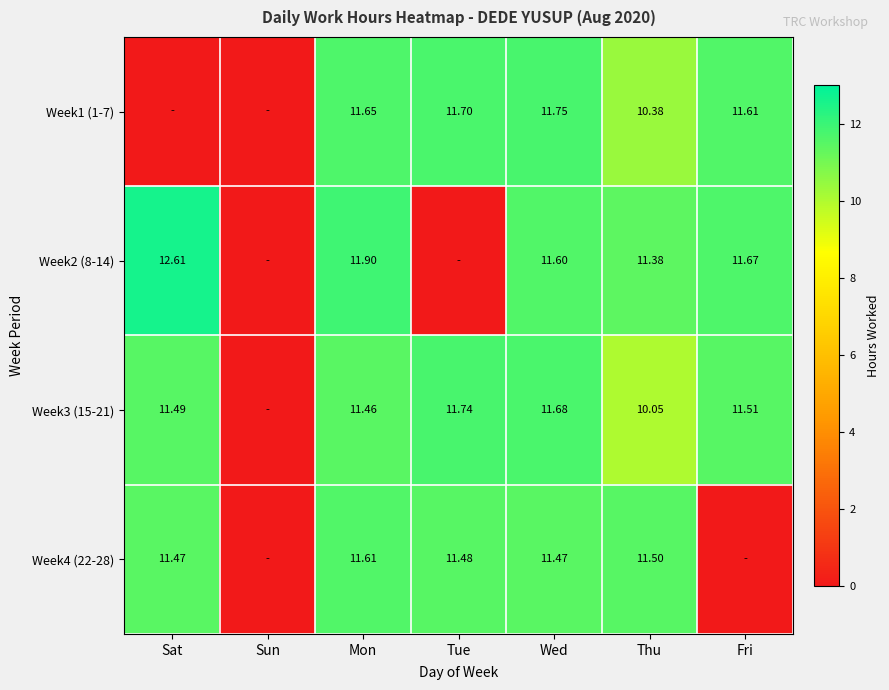

List the series in order of their peak value, lowest first.

Week4 (22-28), Week3 (15-21), Week1 (1-7), Week2 (8-14)